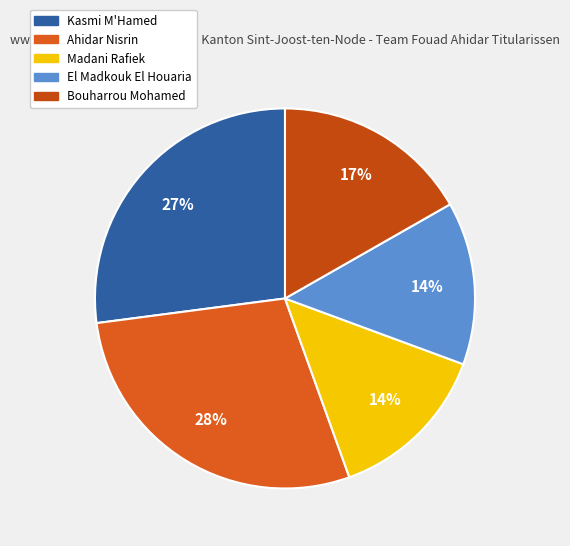

The El Madkouk El Houaria slice represents 1% of the pie. True or false?

False